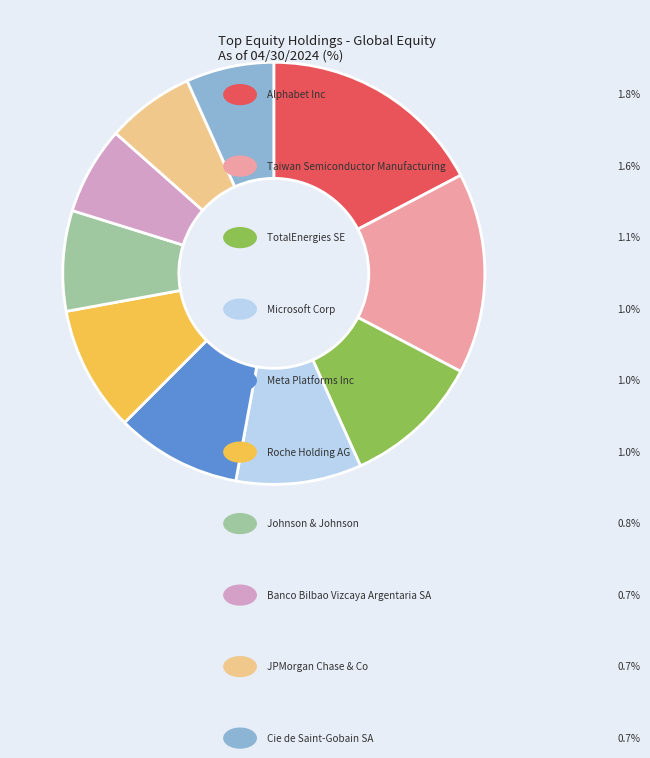

Is there any slice that represents more than half of the pie?

No